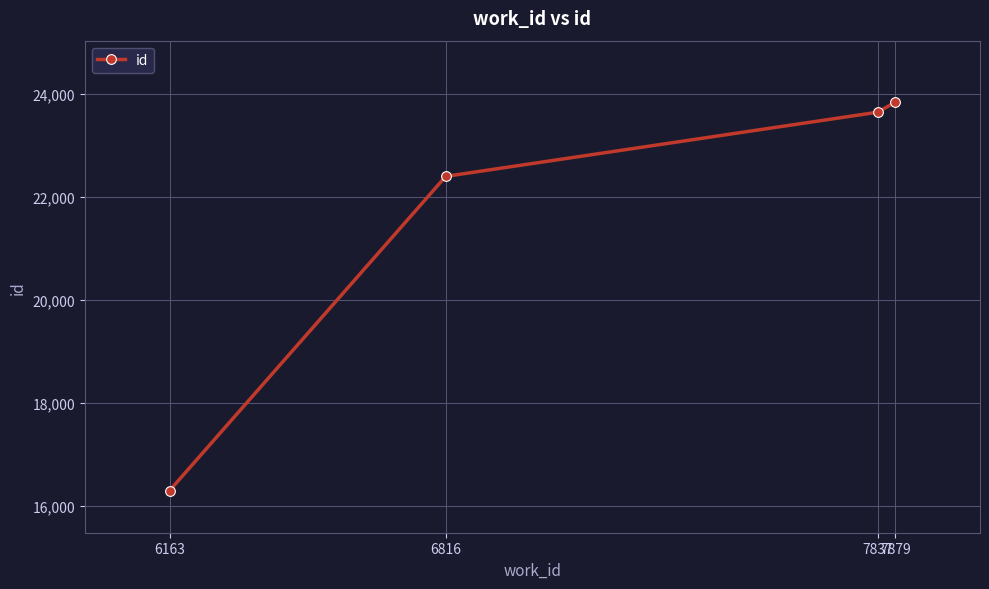

What is the difference between the second highest and minimum values?

7336